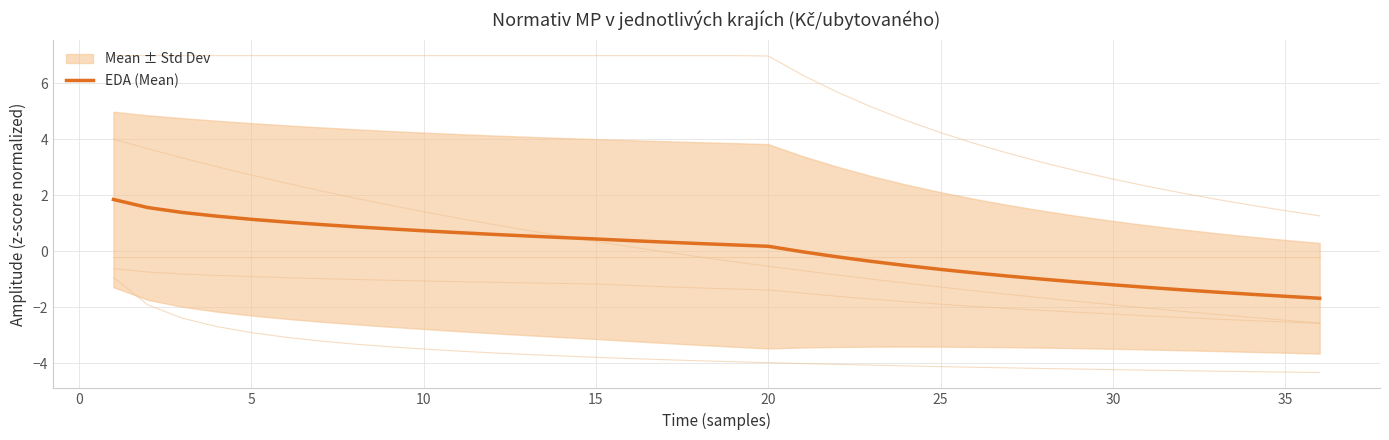

Reading left to right, extract all data points from this chart.

1.9	1.6	1.4	1.3	1.1	1.0	1.0	0.9	0.8	0.7	0.7	0.6	0.5	0.5	0.4	0.4	0.3	0.3	0.2	0.2	-0.0	-0.2	-0.4	-0.5	-0.7	-0.8	-0.9	-1.0	-1.1	-1.2	-1.3	-1.4	-1.5	-1.5	-1.6	-1.7